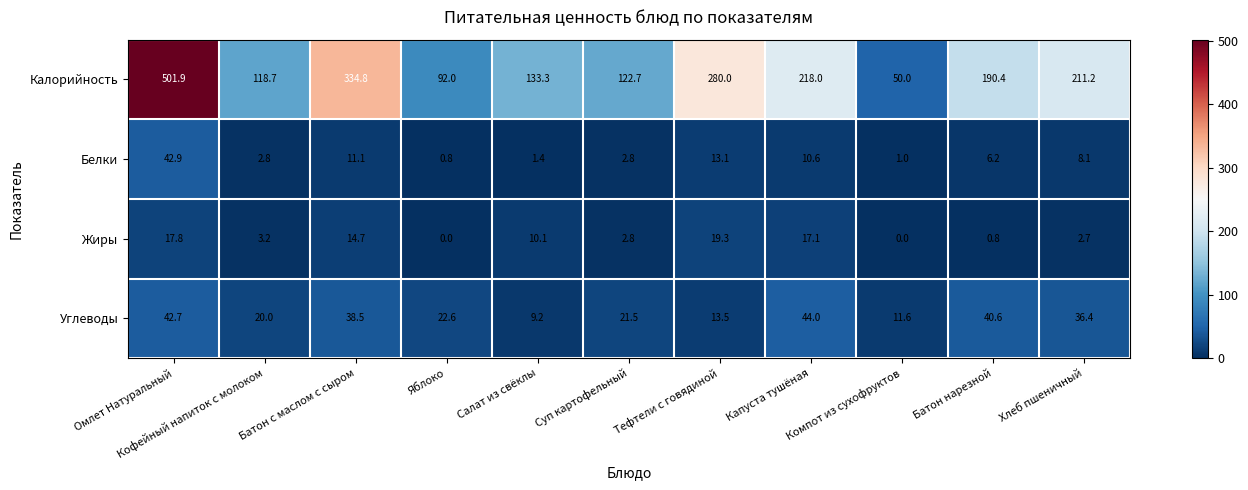

Which series has the largest total across all categories?

Калорийность